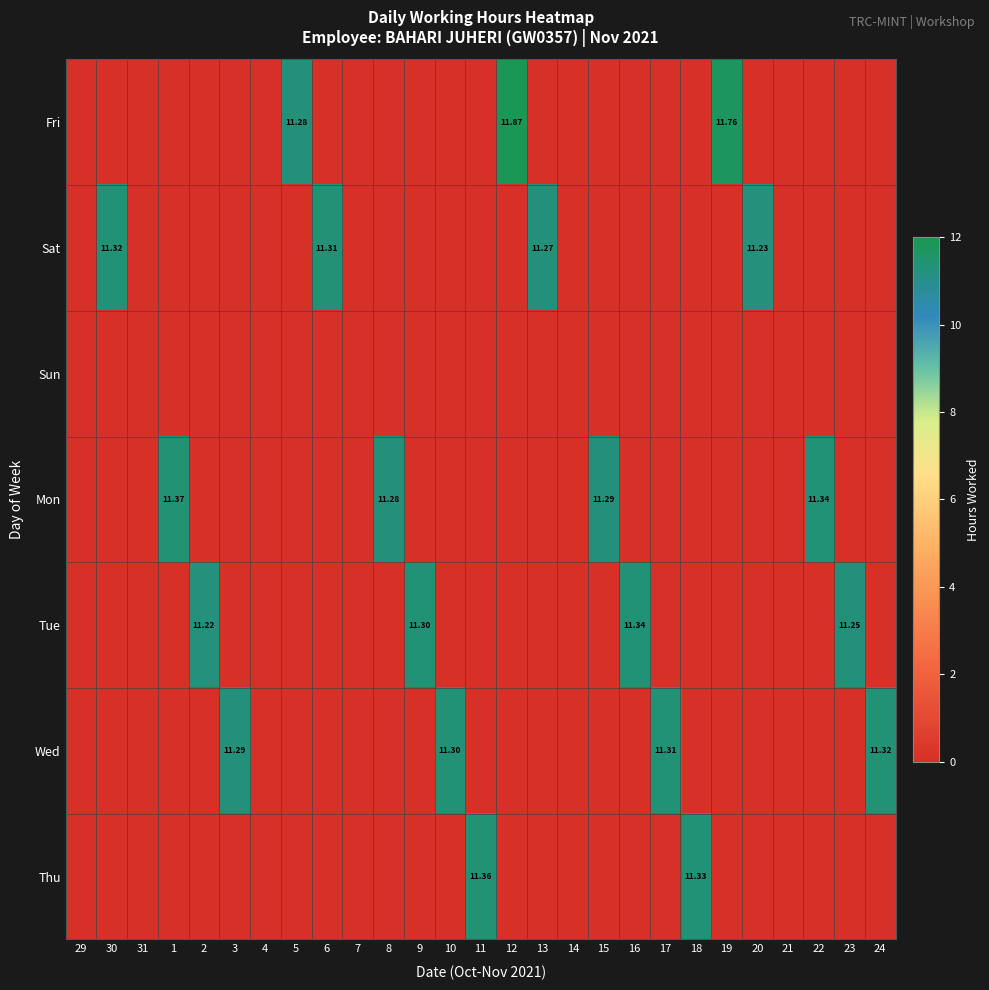

List the labels in order of Sat value, largest first.

30, 6, 13, 20, 29, 31, 1, 2, 3, 4, 5, 7, 8, 9, 10, 11, 12, 14, 15, 16, 17, 18, 19, 21, 22, 23, 24